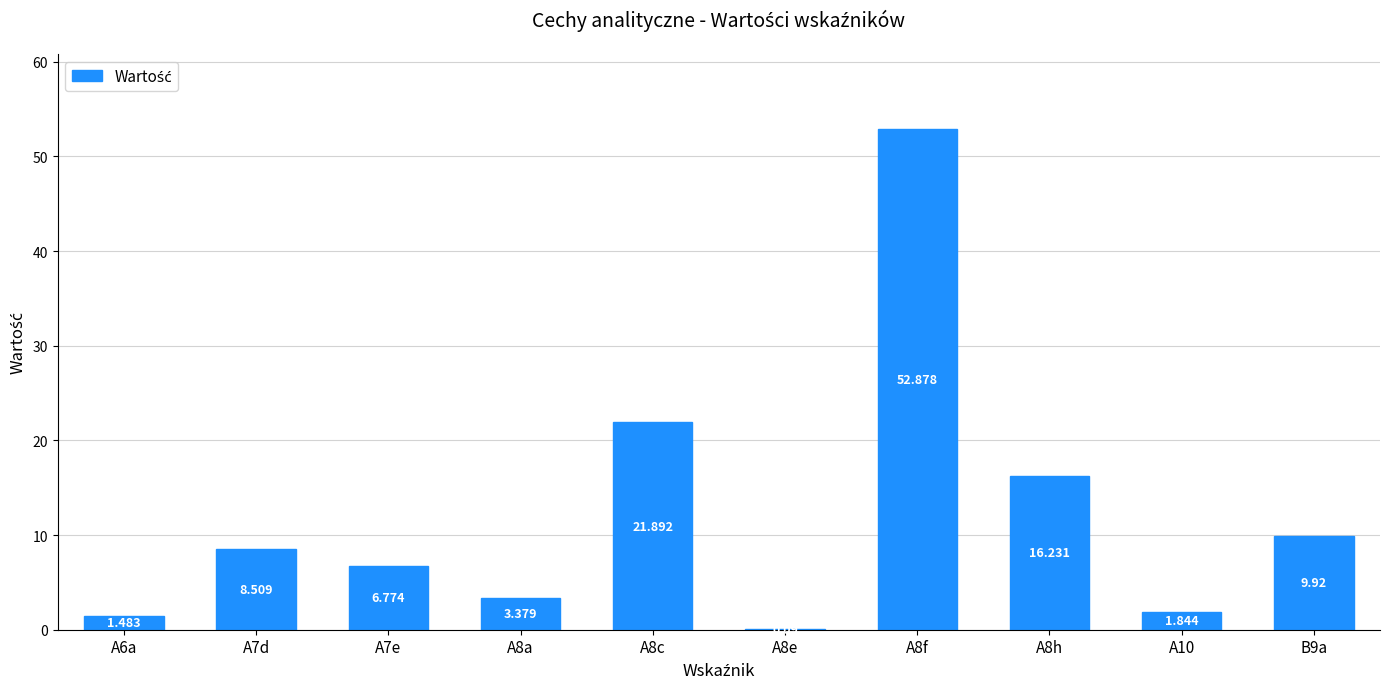

How many distinct data groups are displayed?

1